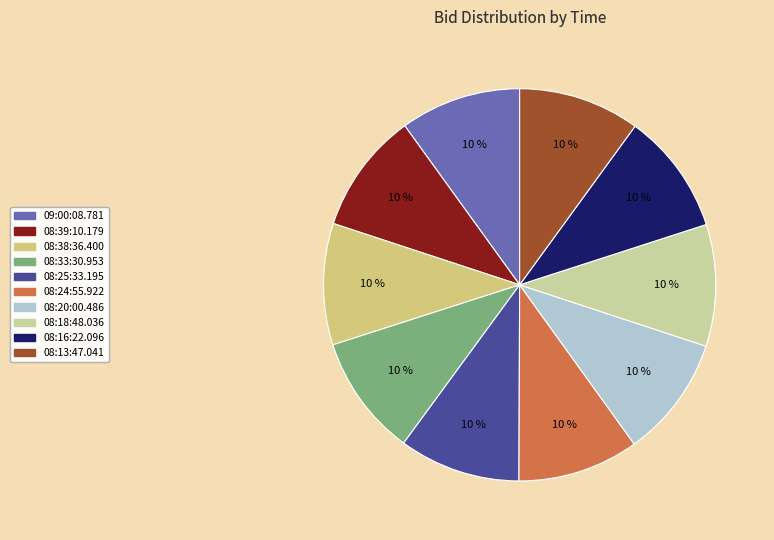

True or false: 08:13:47.041 accounts for 10% of the total.

True